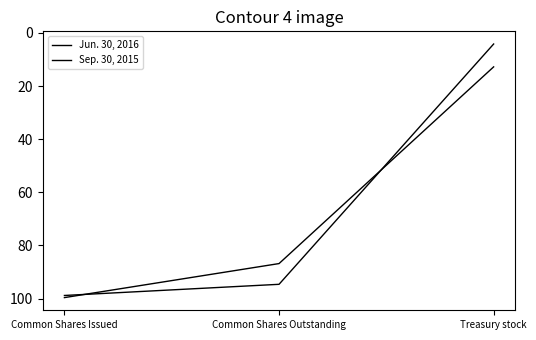

What is the difference between the maximum and second lowest values in the Sep. 30, 2015 series?

4.2